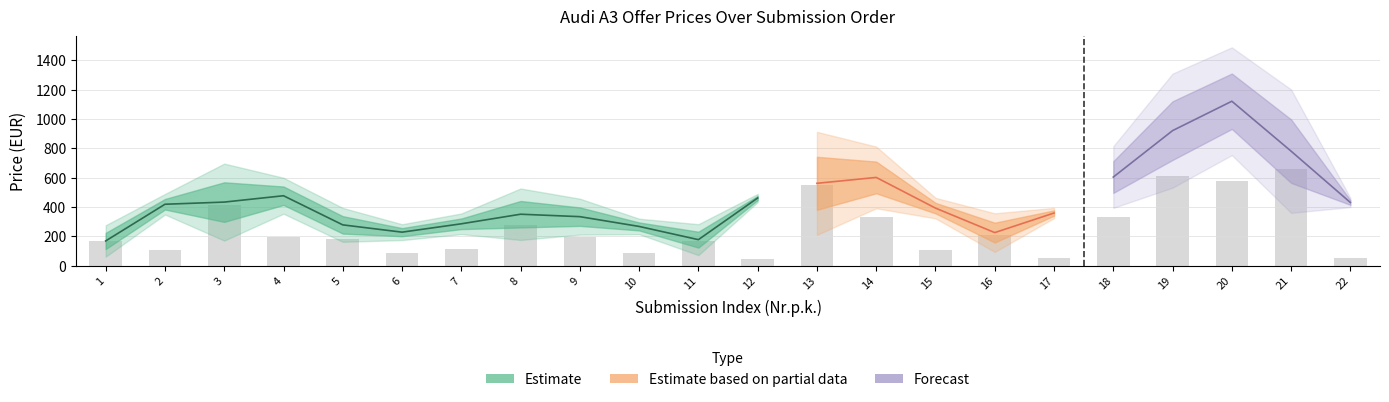

Reading left to right, transcribe all the data shown in this chart.

168.2	110.0	412.5	192.5	181.5	84.7	110.5	275.6	192.5	83.1	165.5	43.9	551.8	330.6	110.0	206.8	55.0	330.3	611.1	577.5	661.1	49.4